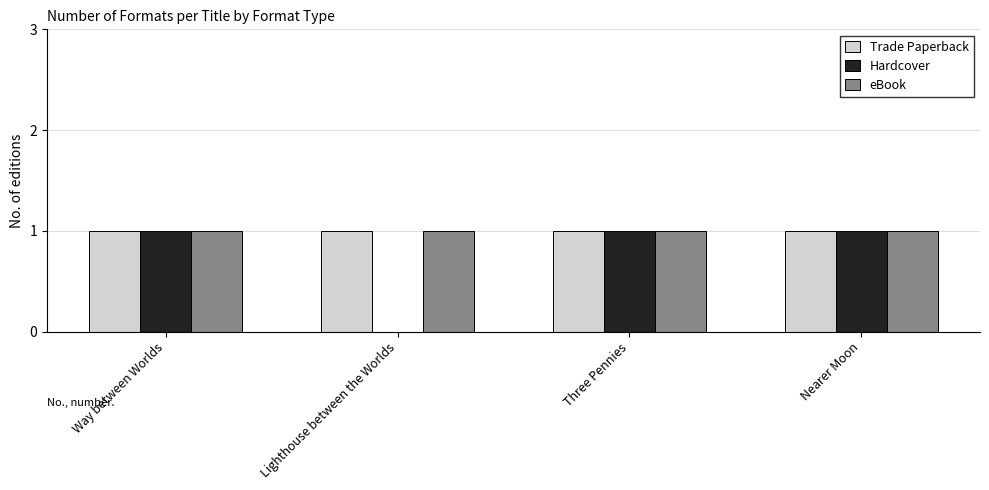

What is the total value across all series at Three Pennies?

3